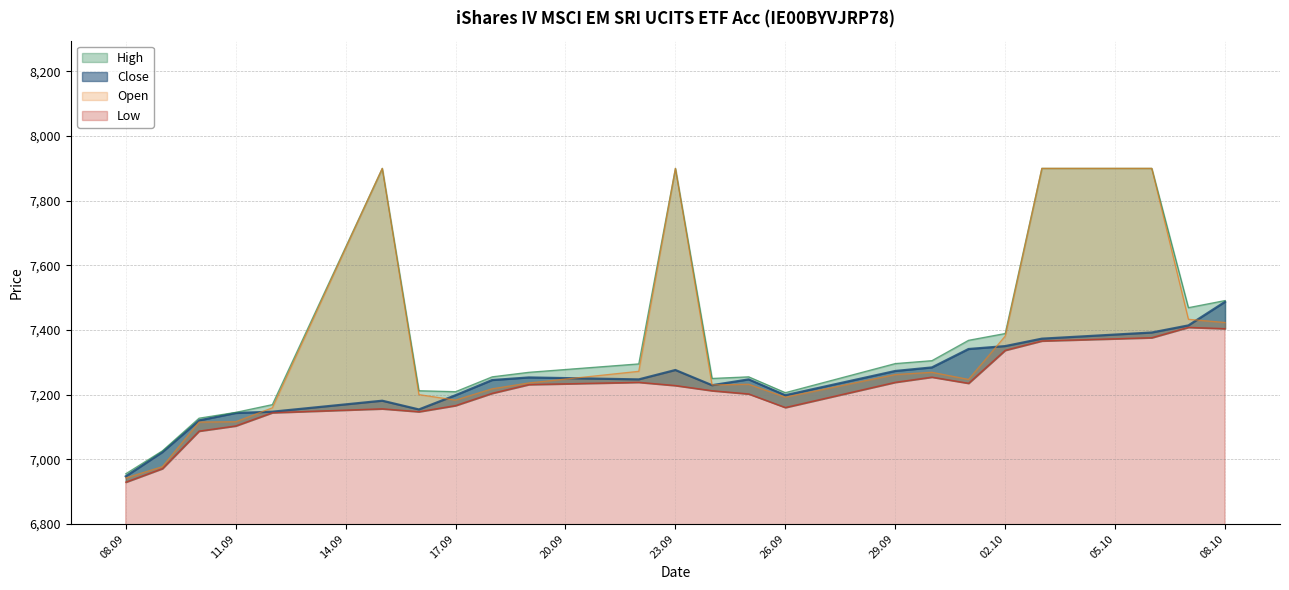

True or false: Close and Low cross at least once.

False